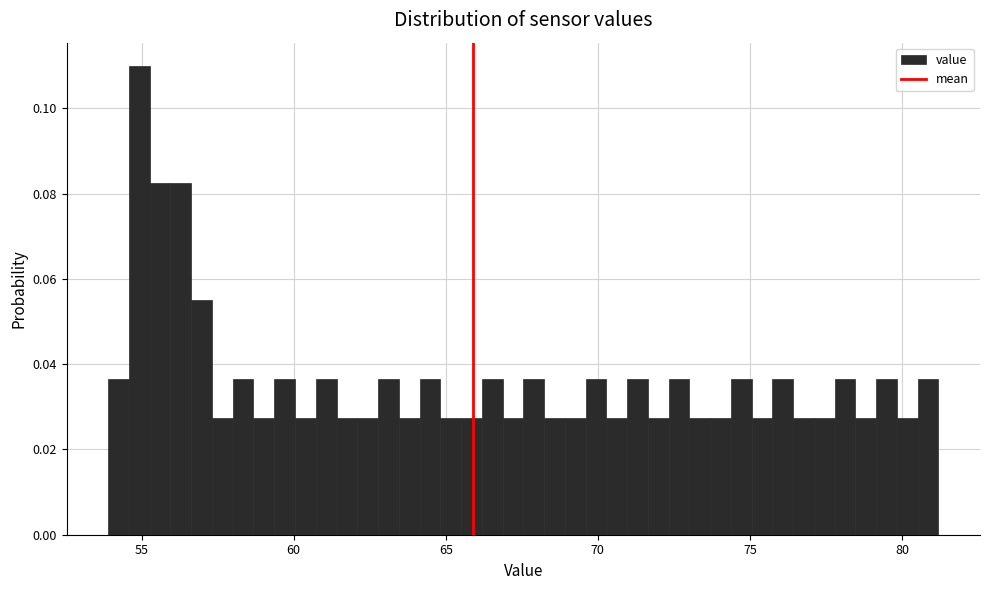

Around what value on the x-axis is the tallest bar? Give the approximate position of its centre, as read against the axis.

55.0